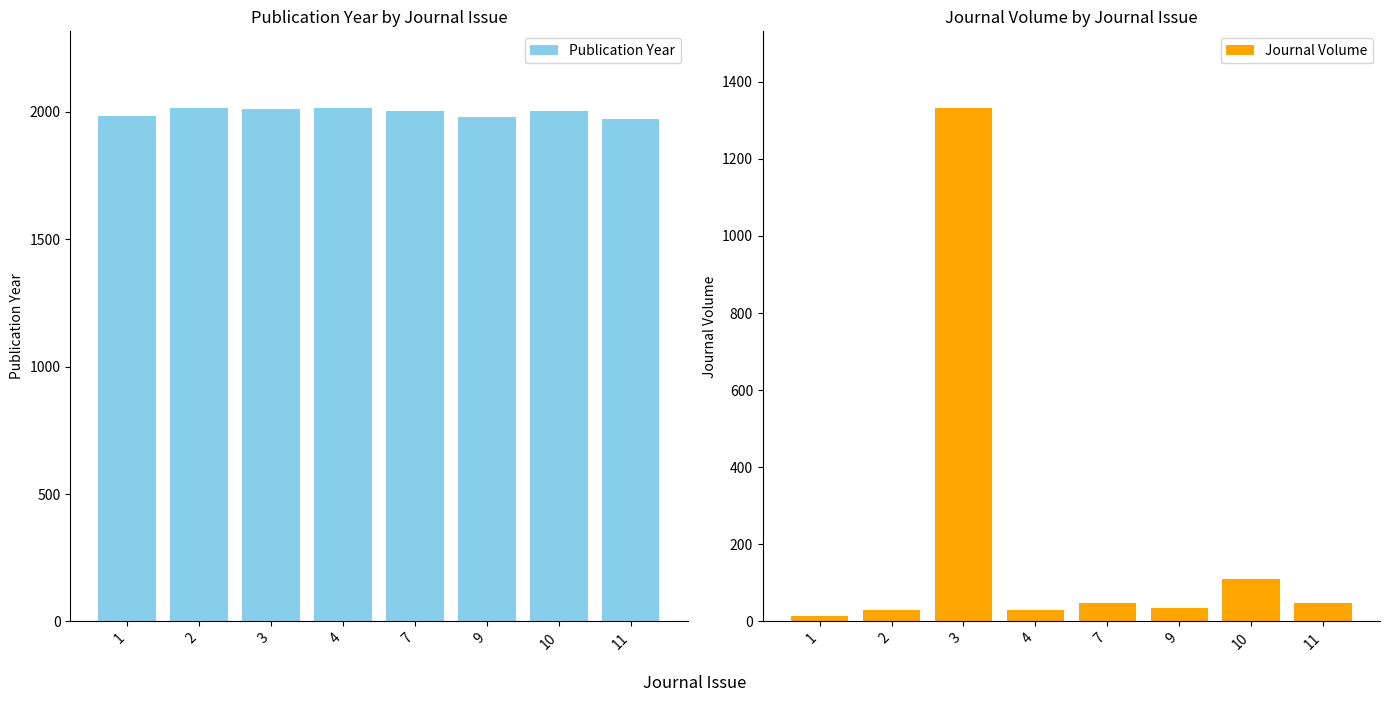

List the series in order of their overall mean, highest first.

Publication Year, Journal Volume